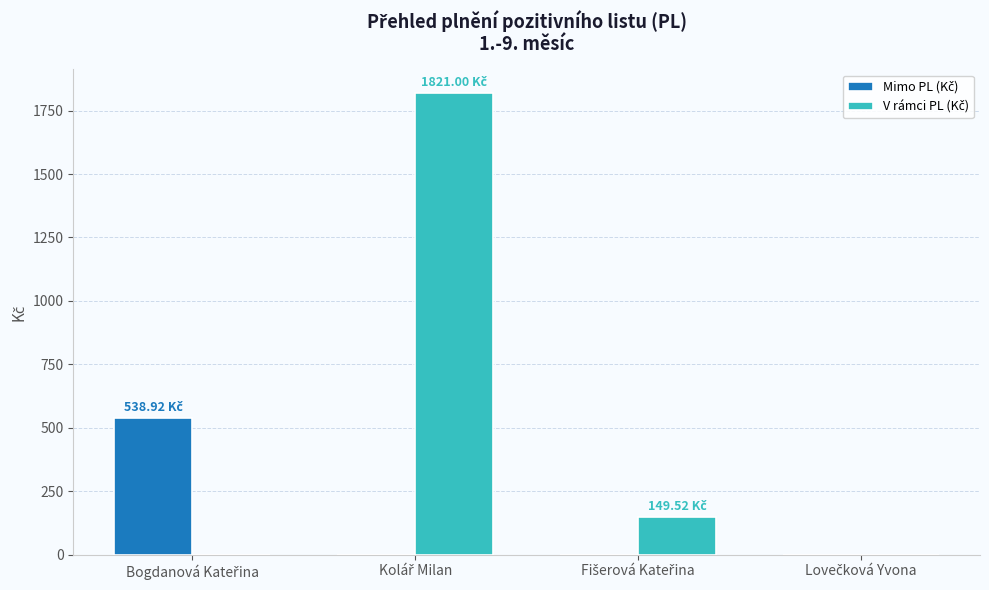

How many data points does each series have?

4